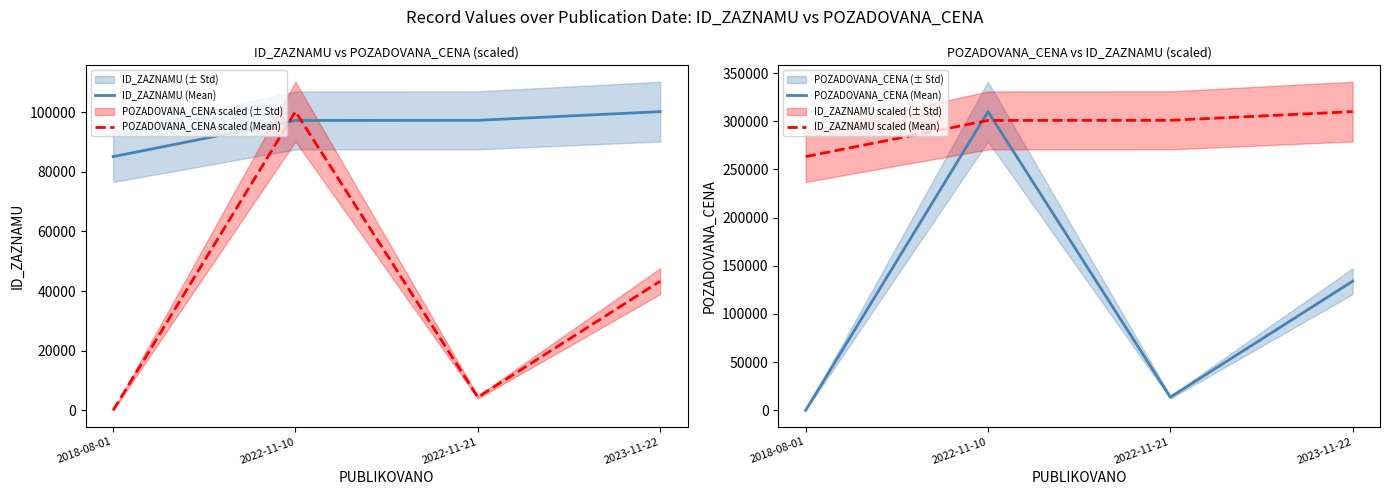

Which category has the lowest value in the POZADOVANA_CENA scaled (Mean) series?

2018-08-01